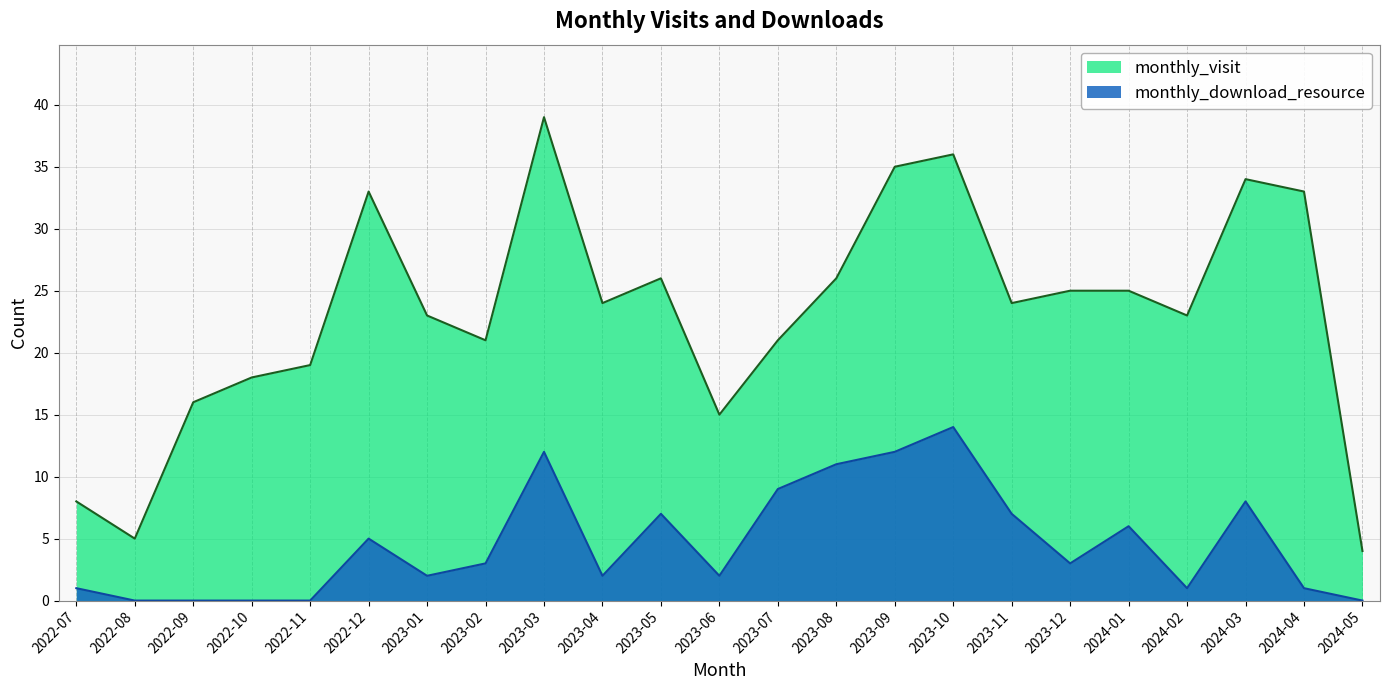

List the series in order of their peak value, highest first.

monthly_visit, monthly_download_resource